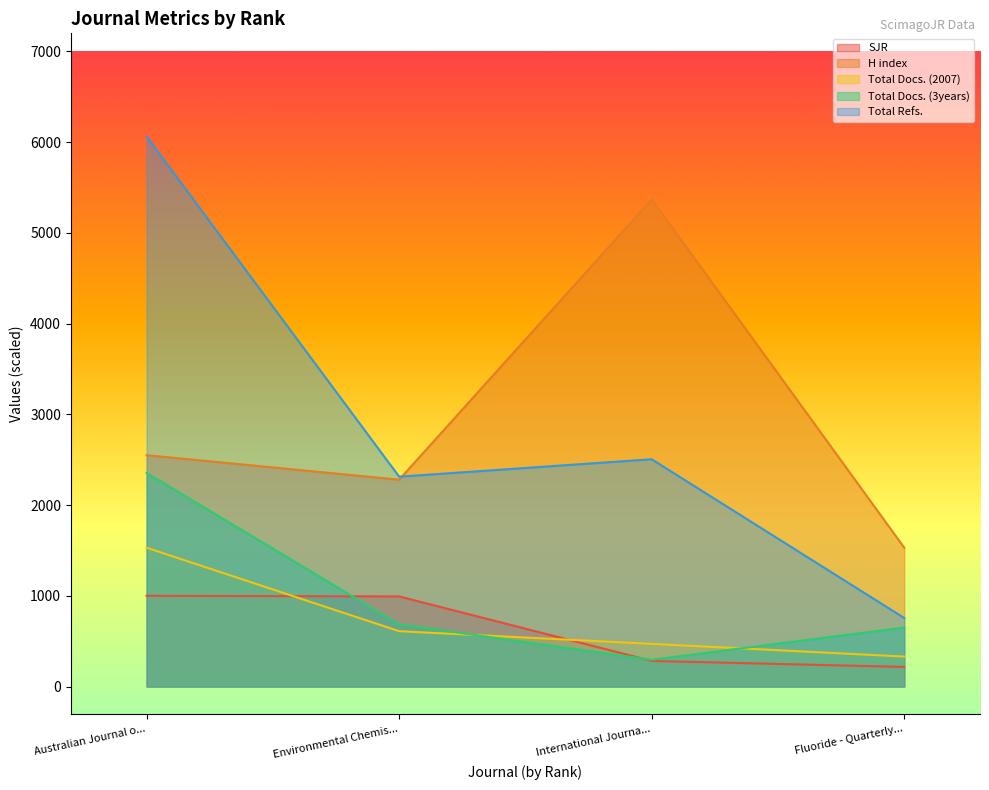

The value of Total Refs. at International Journa... is 3262. True or false?

False